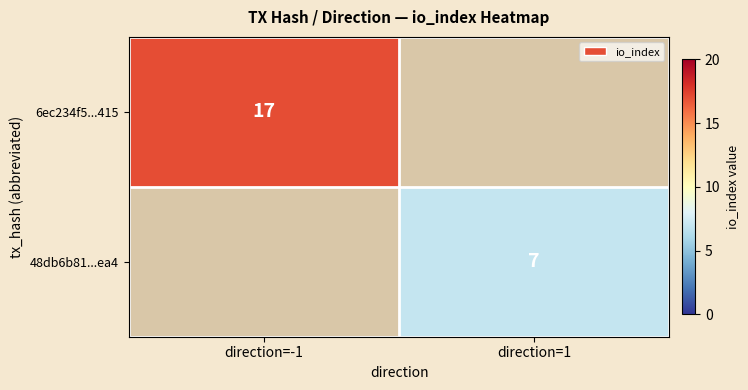

Is it true that 6ec234f5...415 equals 5 at direction=-1?

False